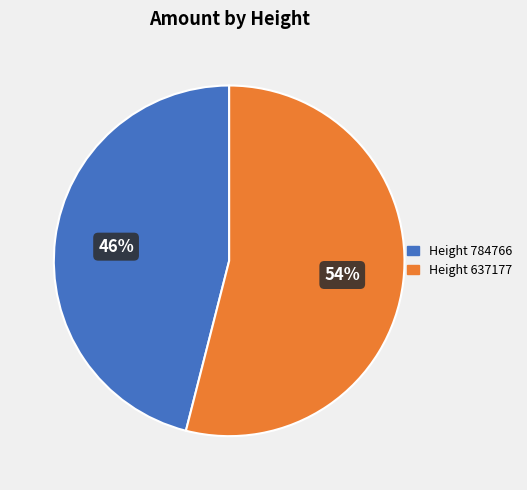

Which slice represents more than half of the pie?

Height 637177